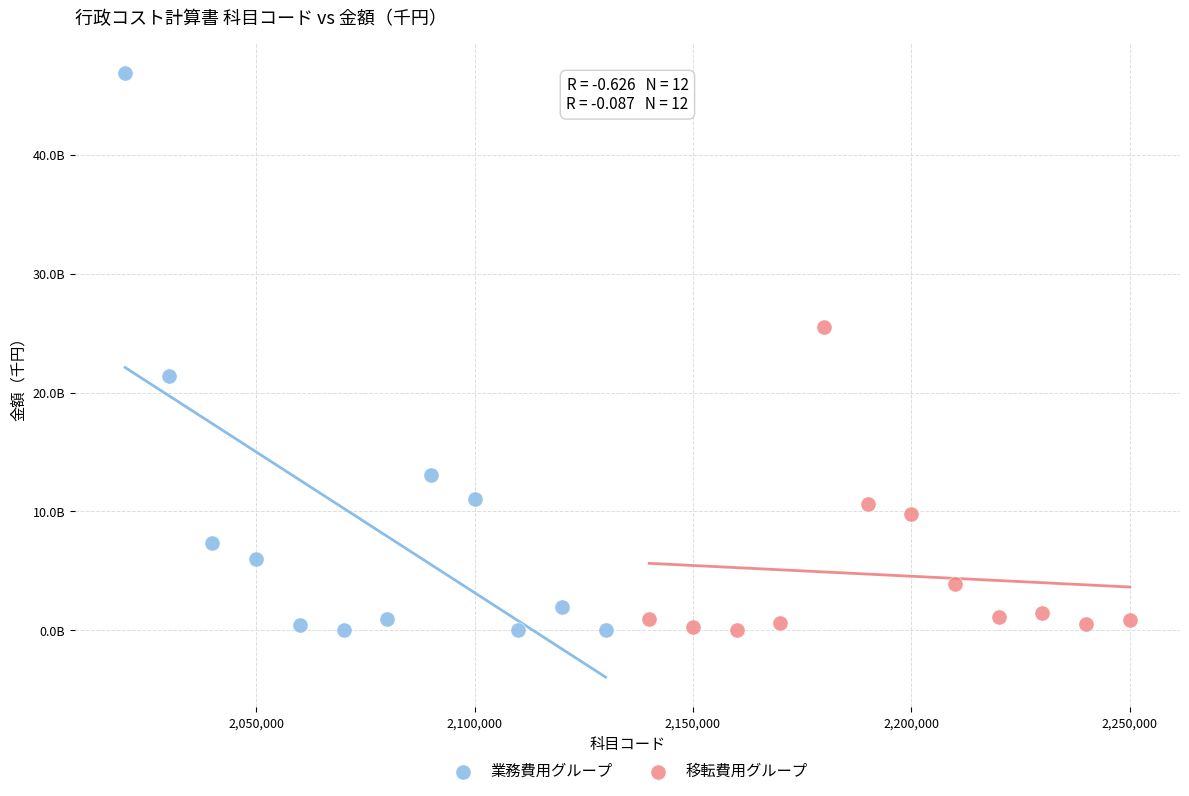

Which series has the largest Y range (max minus min)?

業務費用グループ